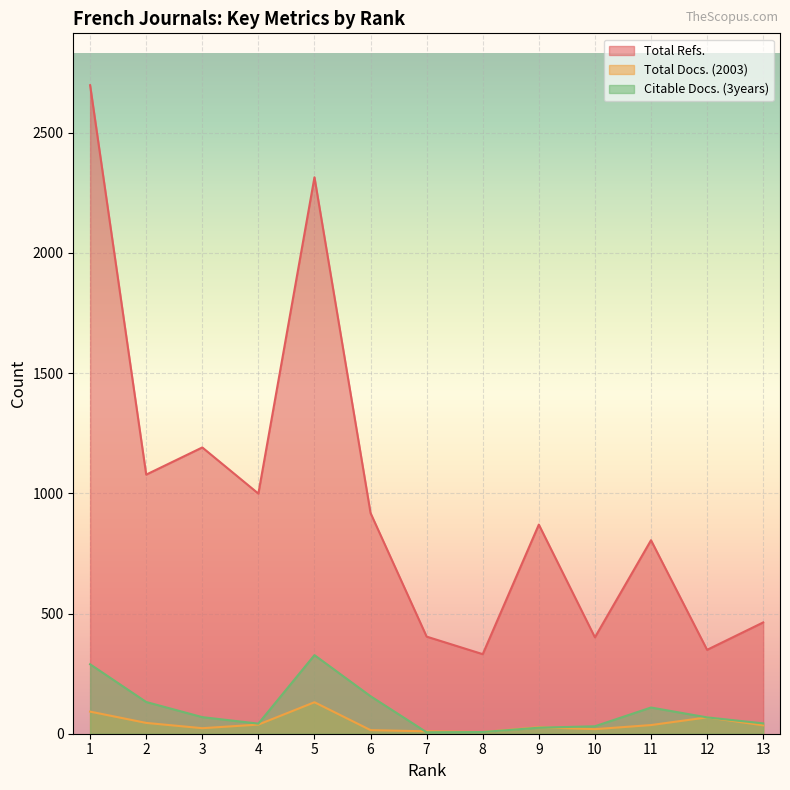

What is the smallest value displayed?

6